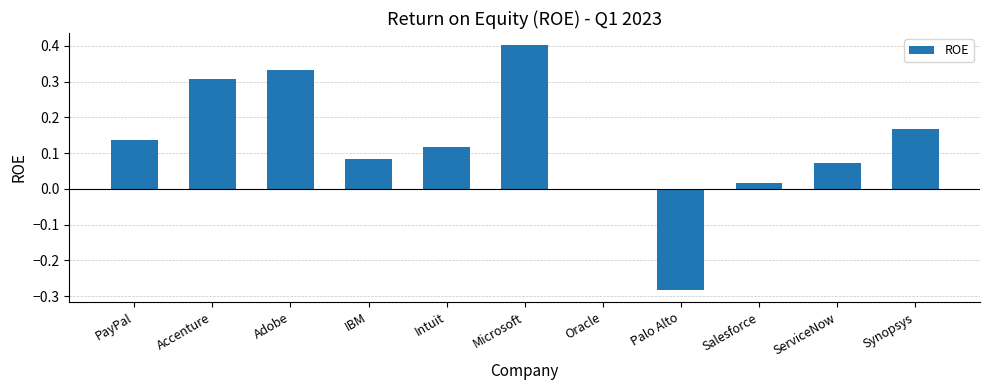

What is the greatest value displayed?

0.4